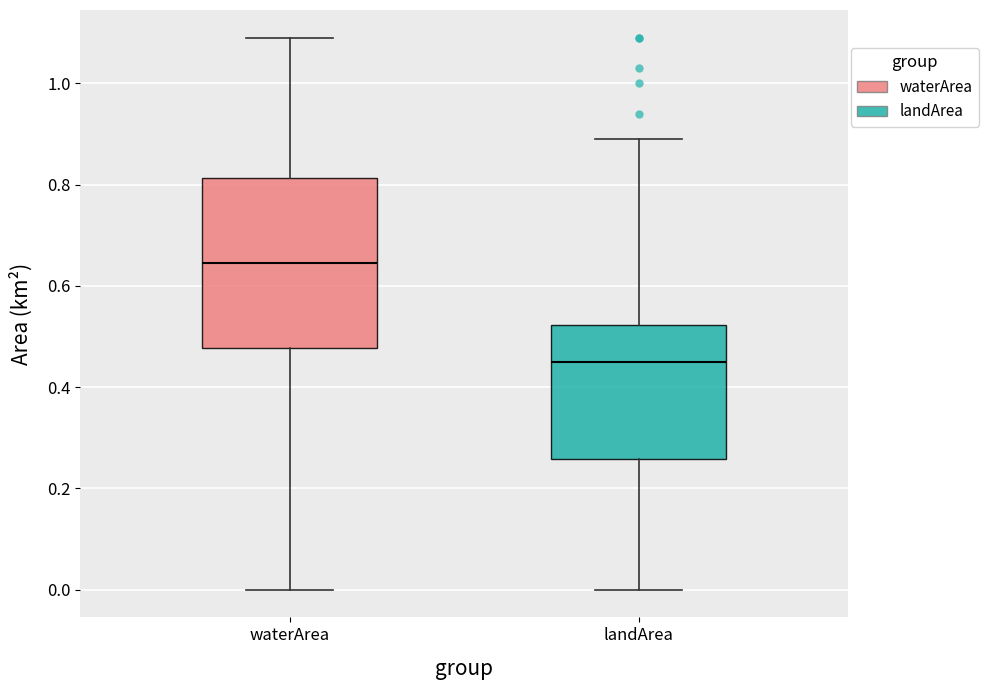

Which box is the tallest, from its lower edge to its upper edge?

waterArea